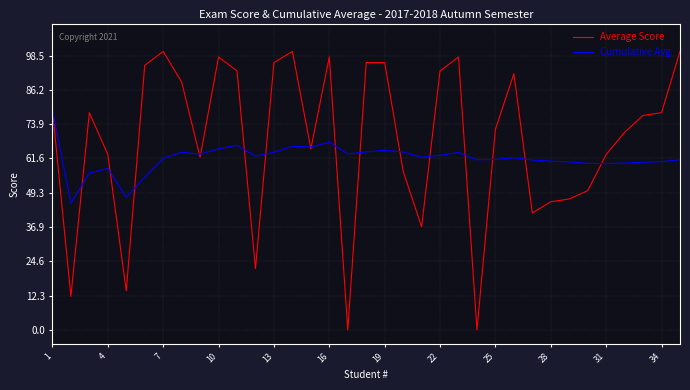

Rank the series by their average value, from highest to lowest.

Average Score, Cumulative Avg